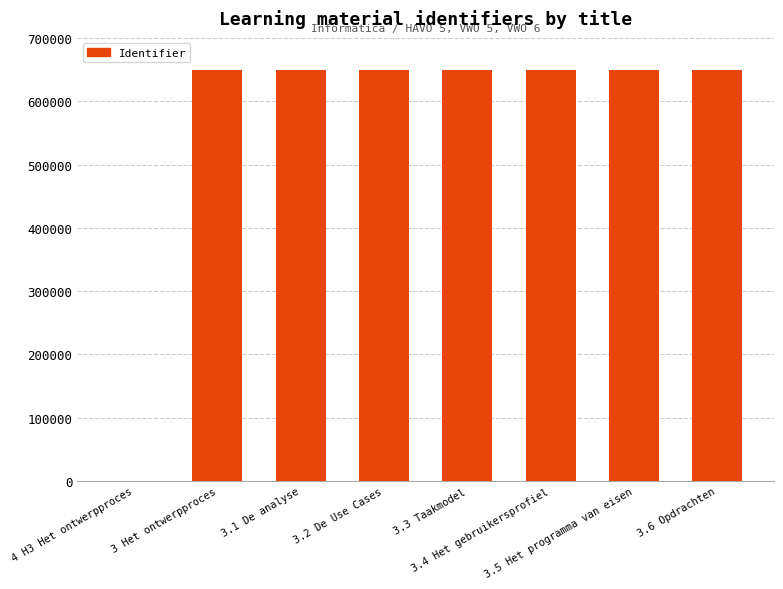

What is the greatest value displayed?

649011